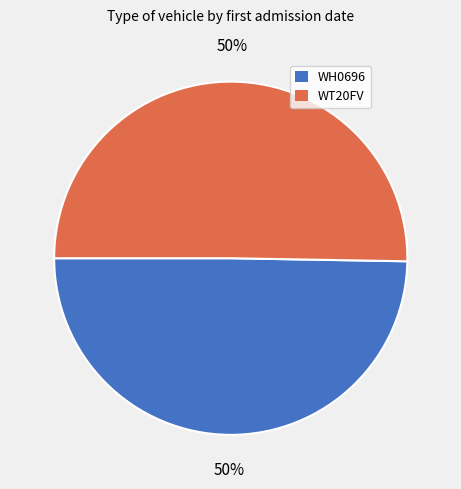

How many slices are in this pie chart?

2